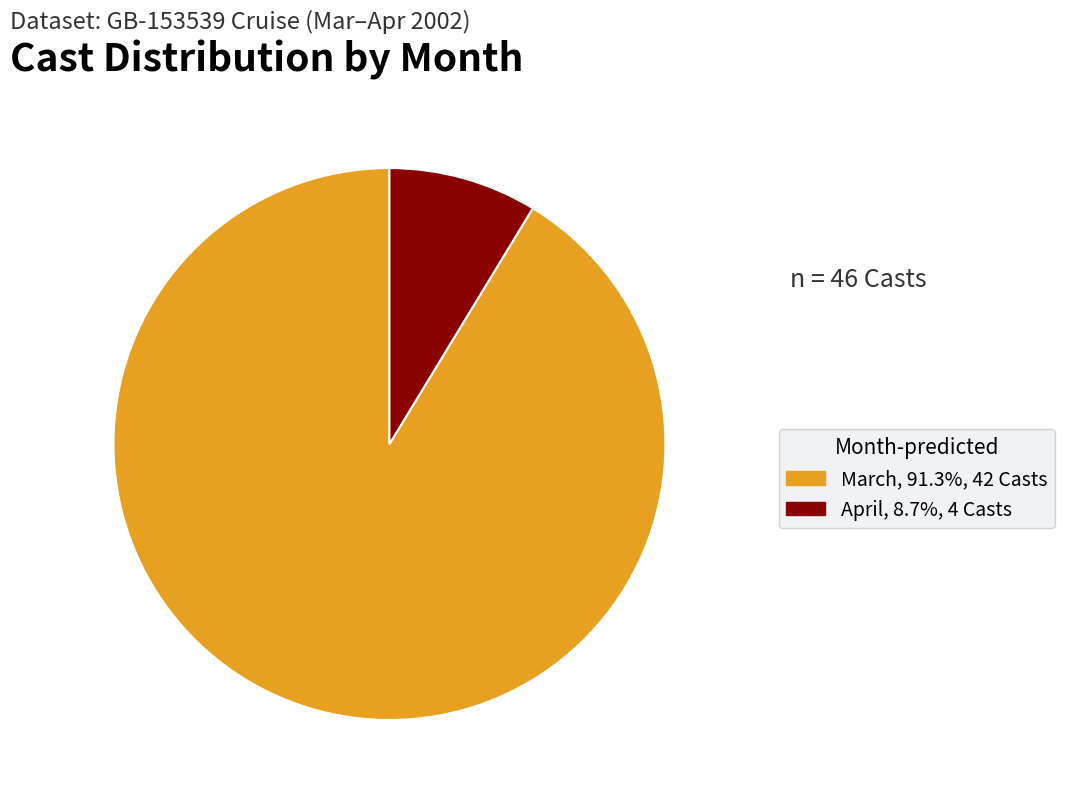

Is there any slice that represents more than half of the pie?

Yes